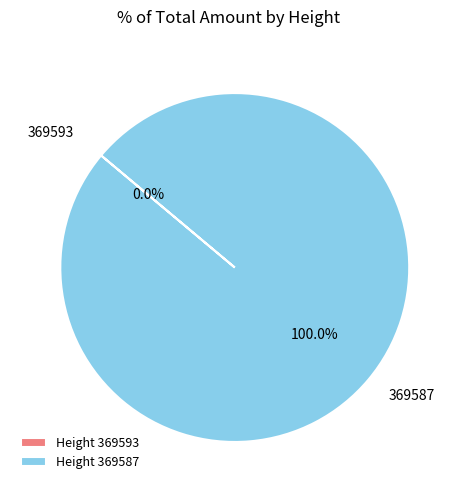

Is there any slice that represents more than half of the pie?

Yes